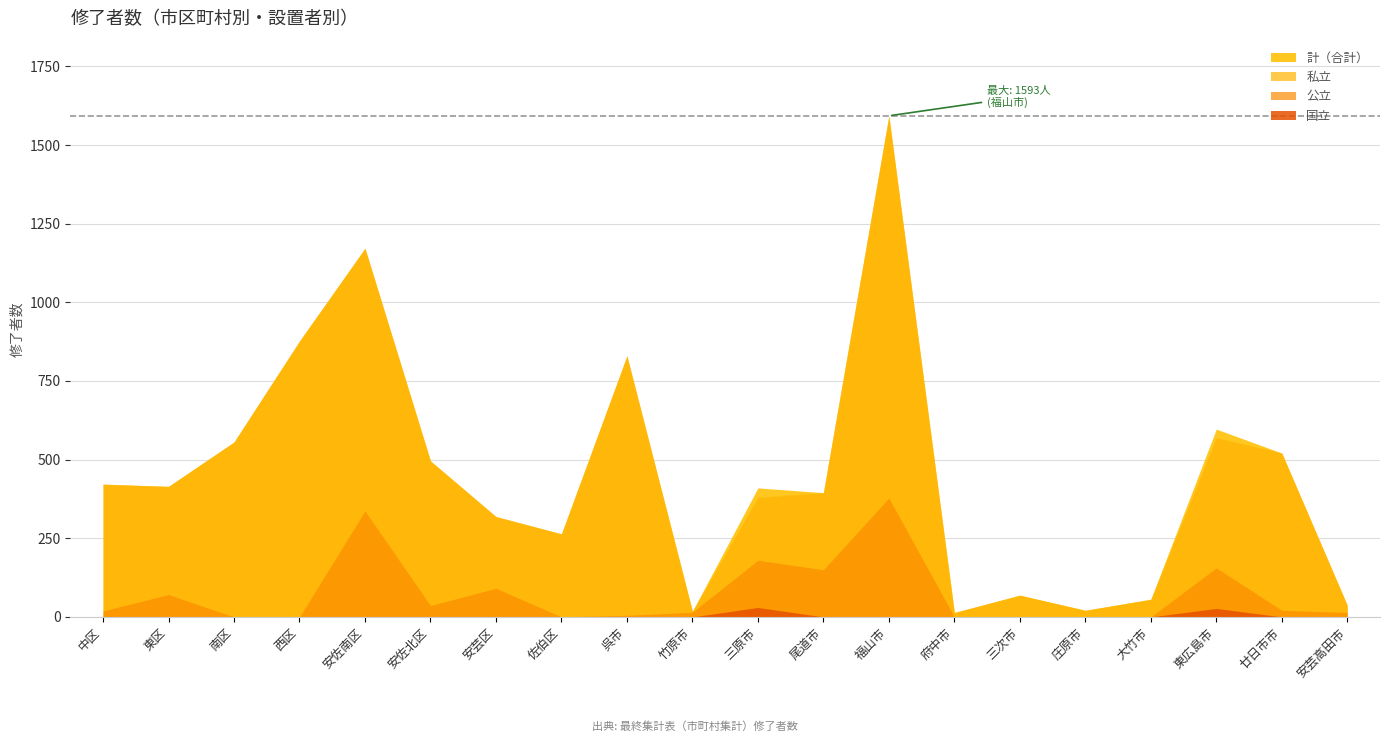

Where is the first local minimum for 公立?

安佐北区